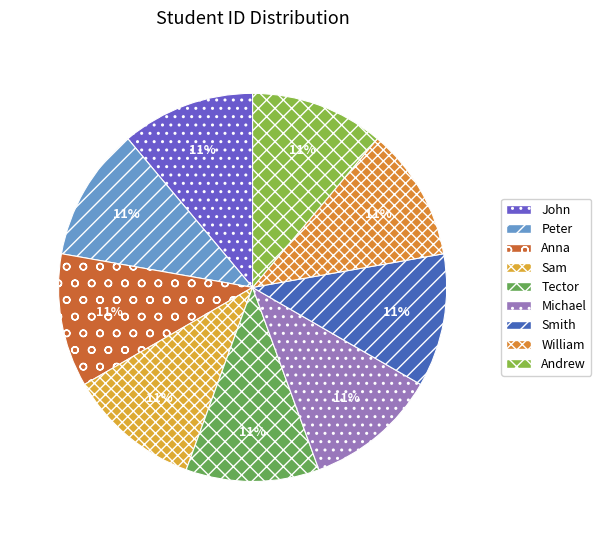

Is it true that Andrew is 11% of the pie?

True